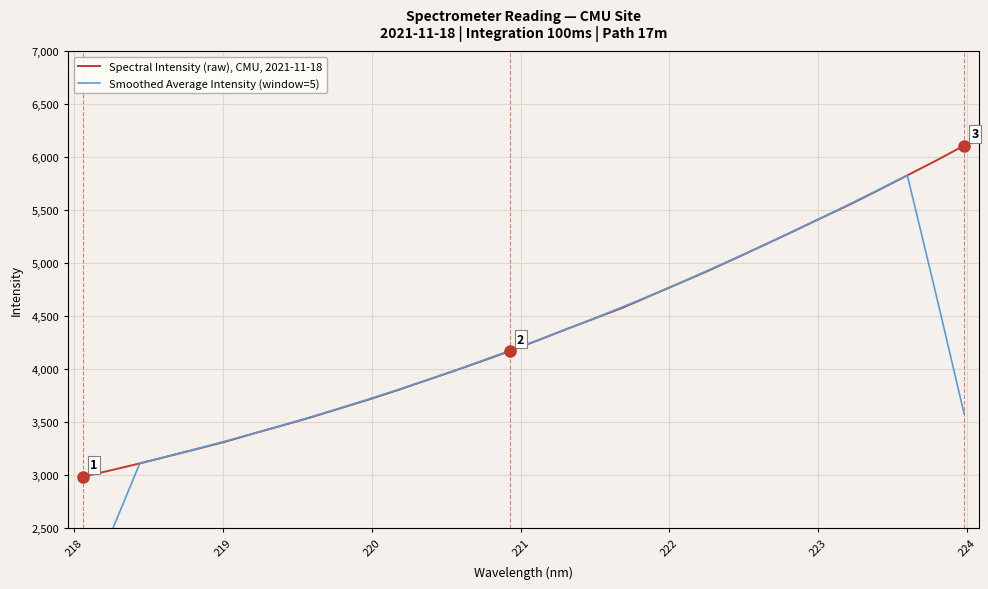

Reading left to right, extract all data points from this chart.

Spectral Intensity (raw), CMU, 2021-11-18: 2984.5	3046.3	3110.3	3177.9	3245.7	3315.0	3392.6	3467.5	3544.2	3626.7	3709.1	3795.9	3887.6	3978.9	4072.8	4169.7	4272.4	4377.4	4479.4	4581.9	4698.0	4813.1	4929.6	5052.2	5176.4	5302.3	5430.3	5556.8	5691.4	5828.5	5966.4	6109.5
Smoothed Average Intensity (window=5): 1828.2	2463.8	3113.0	3179.1	3248.3	3319.7	3393.0	3469.2	3548.0	3628.7	3712.7	3799.6	3888.9	3981.0	4076.3	4174.2	4274.3	4376.2	4481.8	4590.0	4700.4	4815.0	4933.9	5054.7	5178.2	5303.6	5431.4	5561.9	5694.7	5830.5	4719.2	3580.9